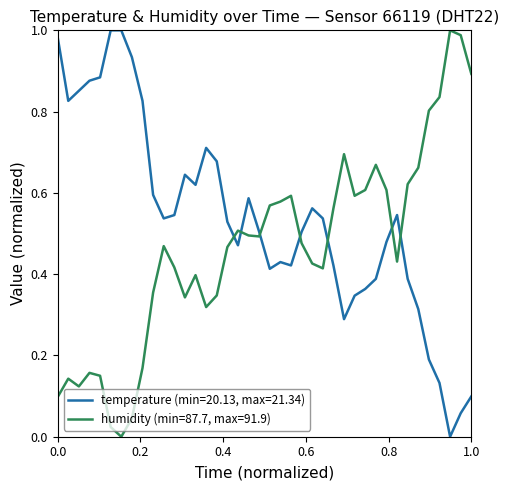

Count the number of categories in the chart.

40